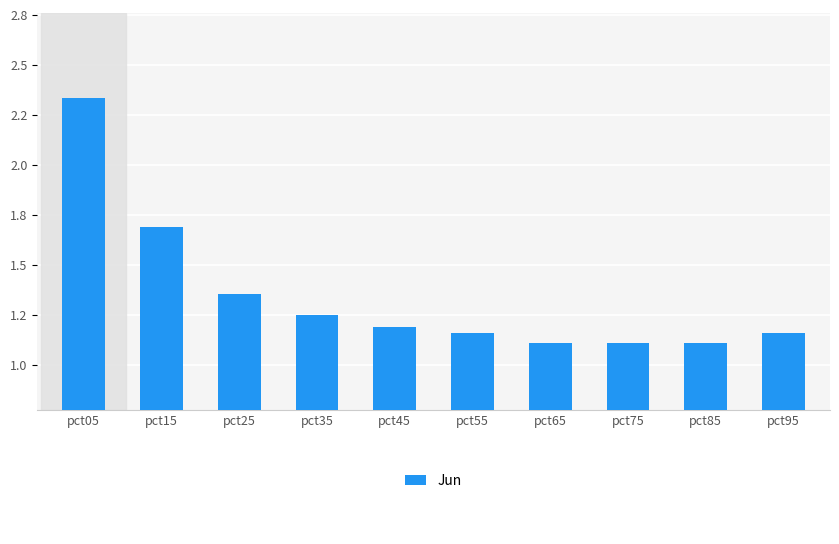

What is the difference between the maximum and second lowest values?

1.2